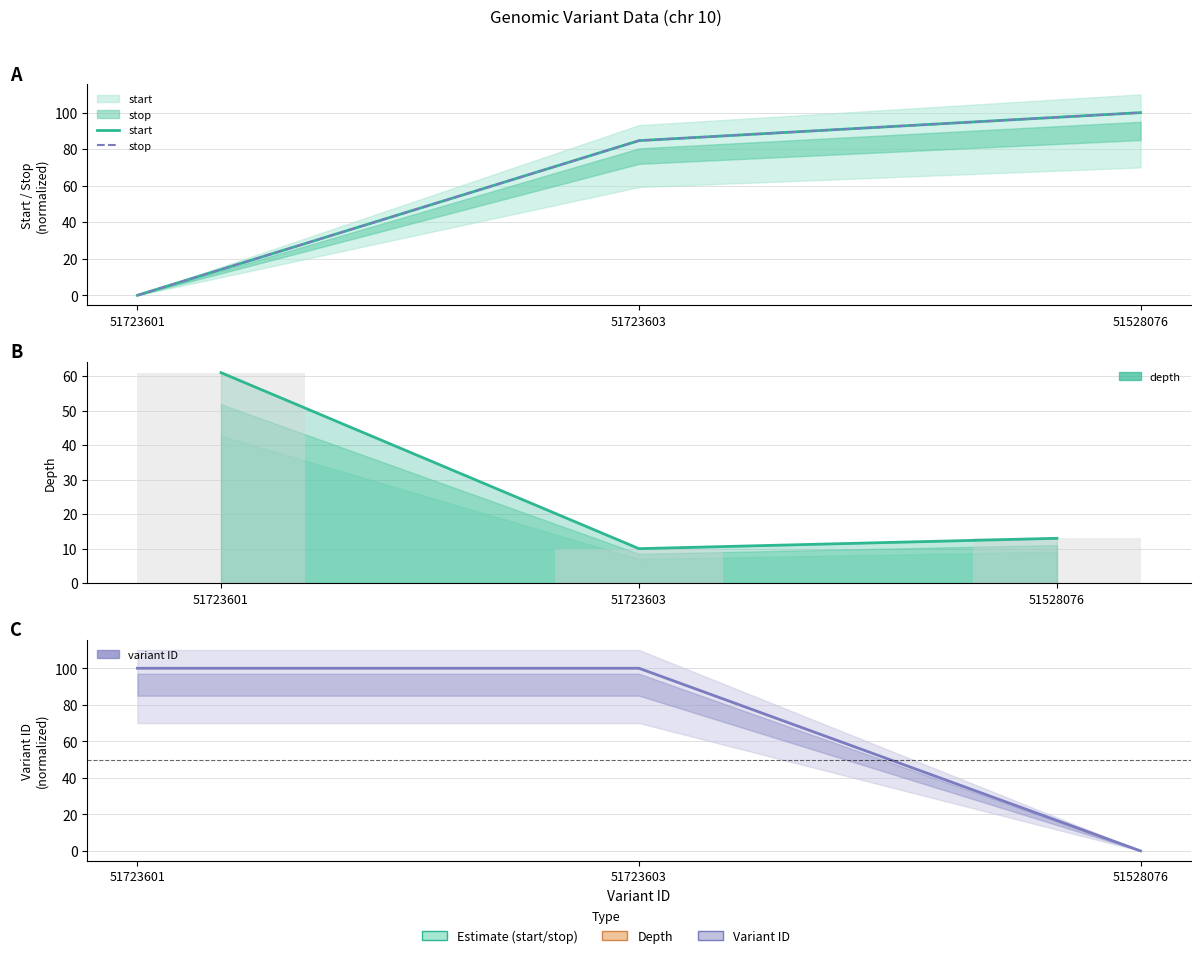

What is the label of the 2nd bar from the right?

51723603